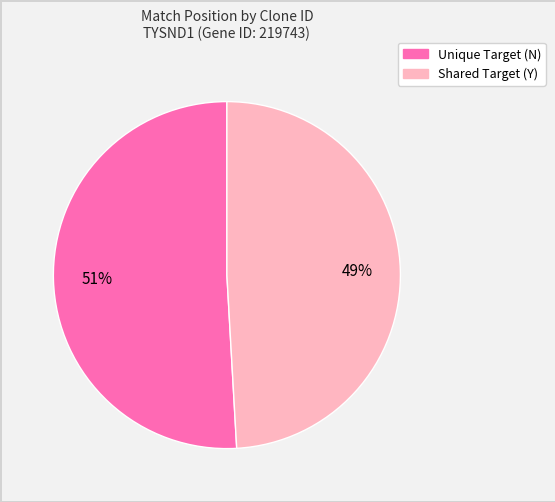

Is there a majority slice in this chart?

Yes